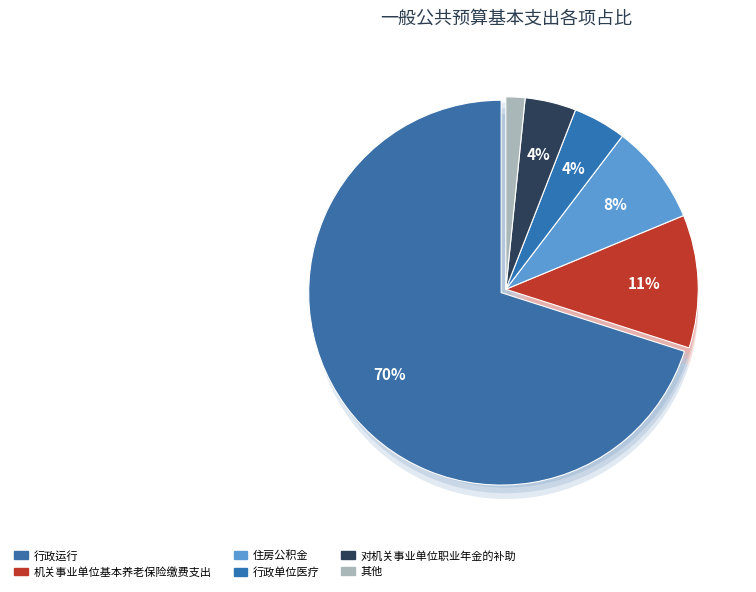

The 财政对失业保险基金的补助 slice represents 8% of the pie. True or false?

False